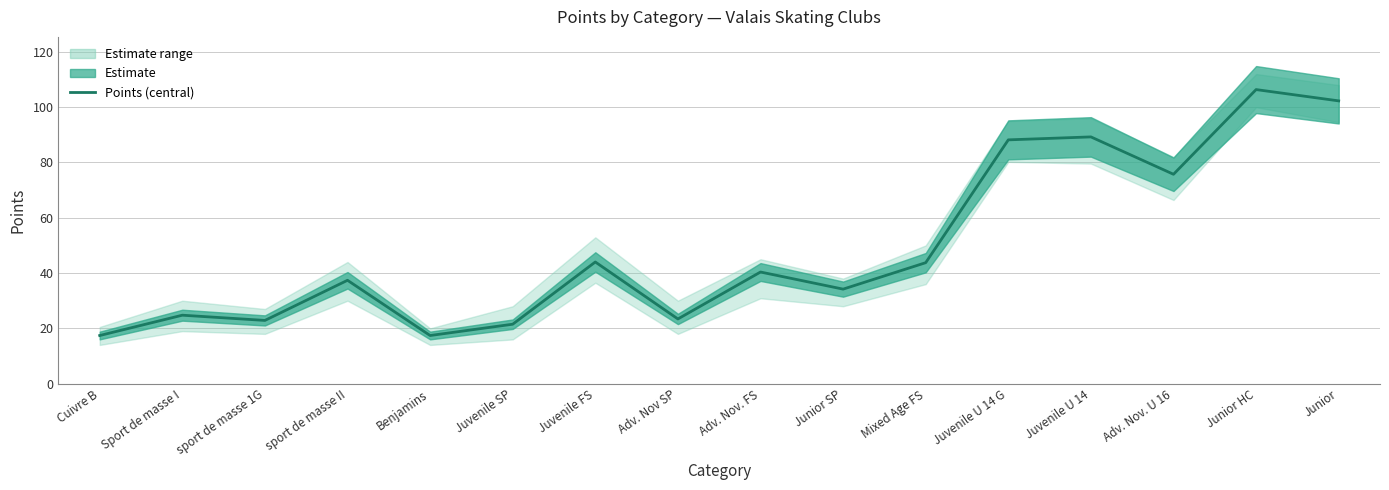

Rank the categories by value from lowest to highest.

Cuivre B, Benjamins, Juvenile SP, sport de masse 1G, Adv. Nov SP, Sport de masse I, Junior SP, sport de masse II, Adv. Nov. FS, Mixed Age FS, Juvenile FS, Adv. Nov. U 16, Juvenile U 14 G, Juvenile U 14, Junior, Junior HC